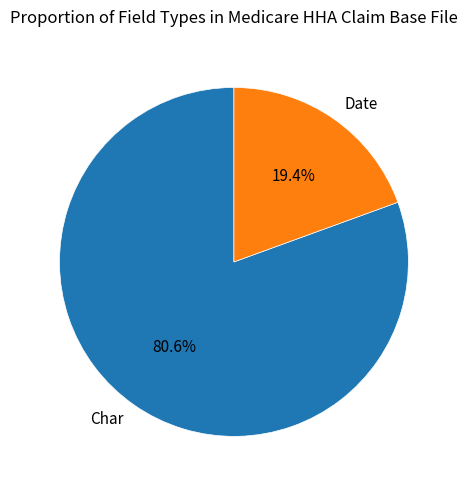

Which category has the biggest portion of the pie?

Char